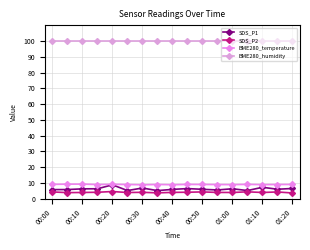

What is the difference between the second highest and minimum values in the SDS_P1 series?

2.1